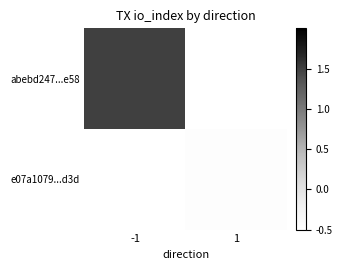

Which series changed the most between -1 and 1?

abebd247...e58